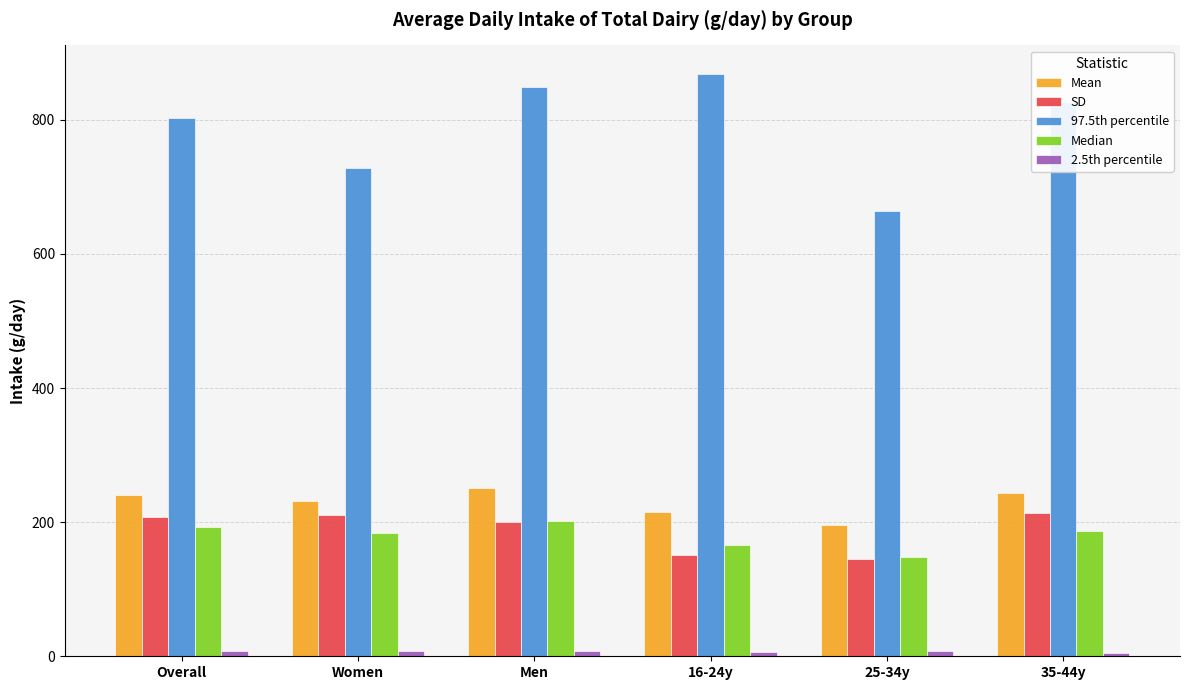

Which series has the widest spread of values?

97.5th percentile